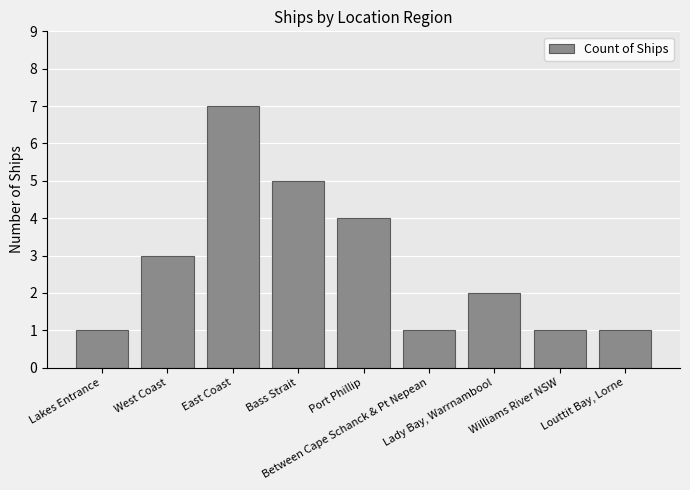

What position from the left is Bass Strait?

4